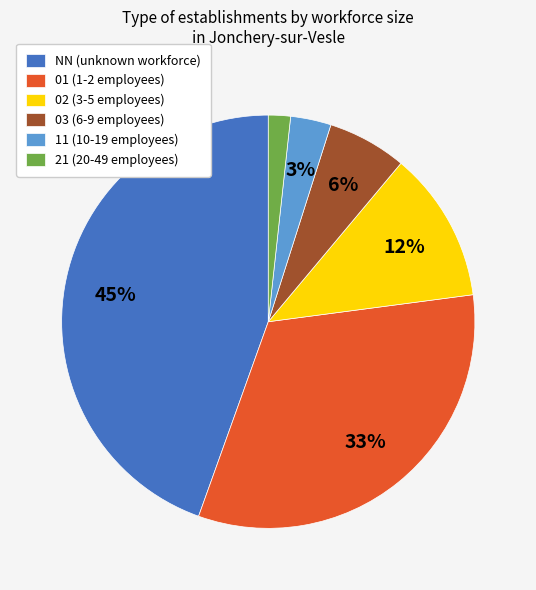

What percentage is the 21 slice, to the nearest percent?

2%